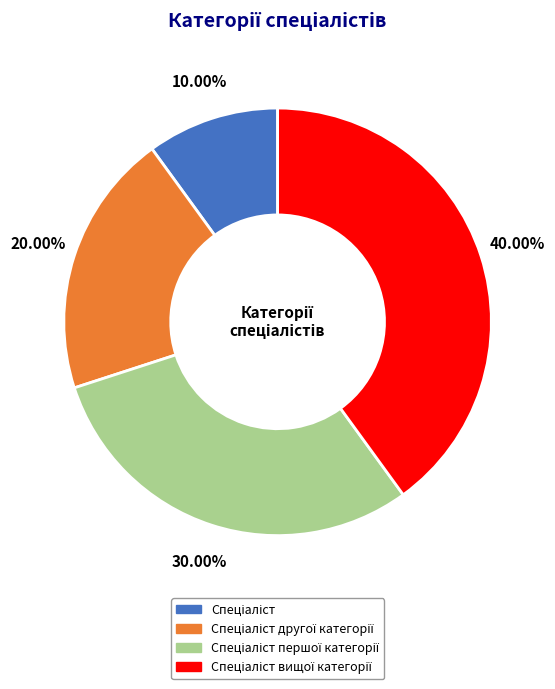

To the nearest percent, what is the difference between the largest and smallest slice percentages?

30%